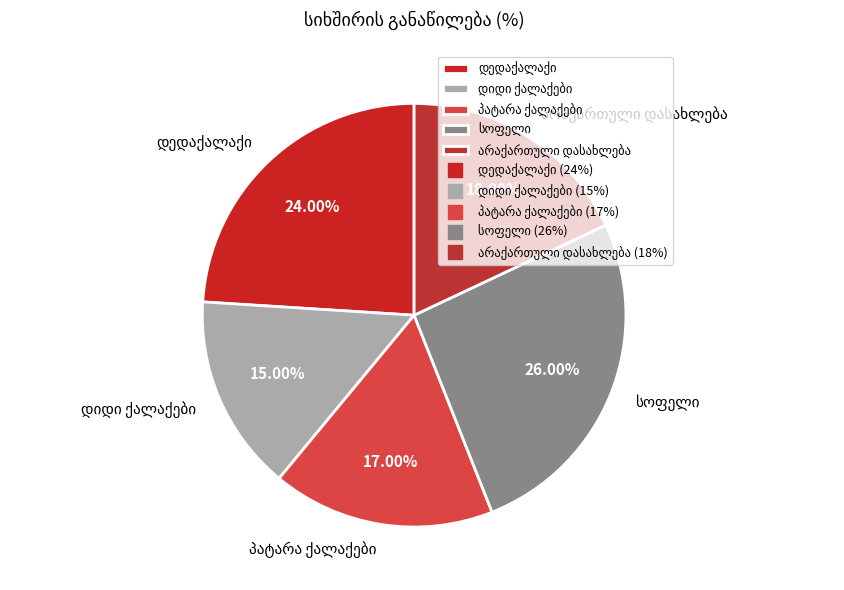

Is there any slice that represents more than half of the pie?

No